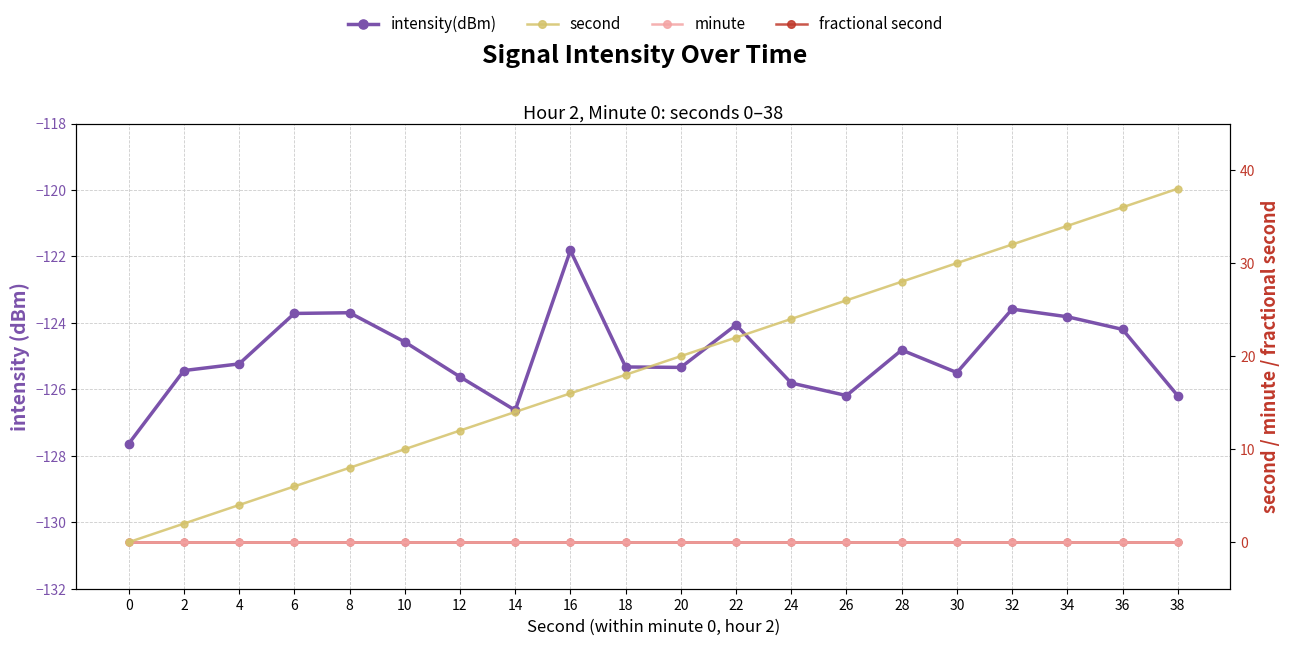

Reading left to right, list all the values displayed in this chart.

intensity(dBm): -127.6	-125.4	-125.2	-123.7	-123.7	-124.6	-125.6	-126.6	-121.8	-125.3	-125.3	-124.1	-125.8	-126.2	-124.8	-125.5	-123.6	-123.8	-124.2	-126.2
second: 0.0	2.0	4.0	6.0	8.0	10.0	12.0	14.0	16.0	18.0	20.0	22.0	24.0	26.0	28.0	30.0	32.0	34.0	36.0	38.0
minute: 0.0	0.0	0.0	0.0	0.0	0.0	0.0	0.0	0.0	0.0	0.0	0.0	0.0	0.0	0.0	0.0	0.0	0.0	0.0	0.0
fractional second: 0.0	0.0	0.0	0.0	0.0	0.0	0.0	0.0	0.0	0.0	0.0	0.0	0.0	0.0	0.0	0.0	0.0	0.0	0.0	0.0